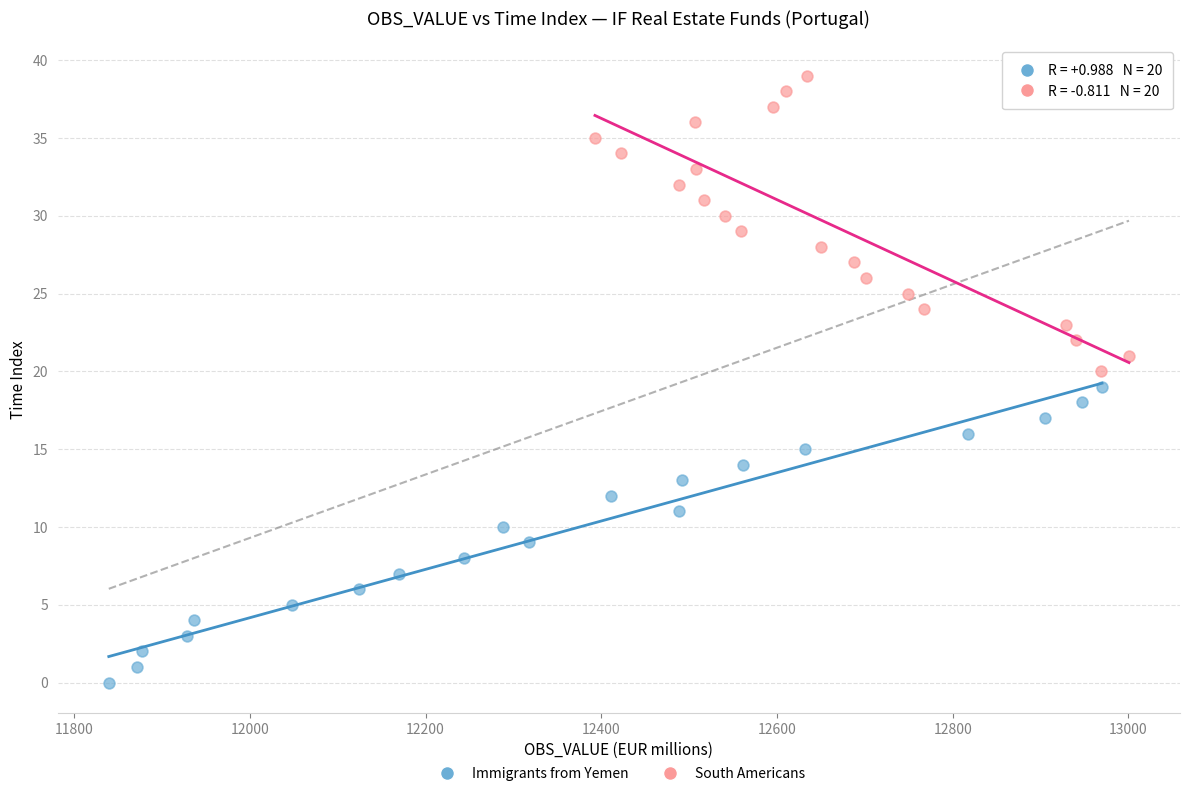

Which series contains the lowest Y value?

Immigrants from Yemen